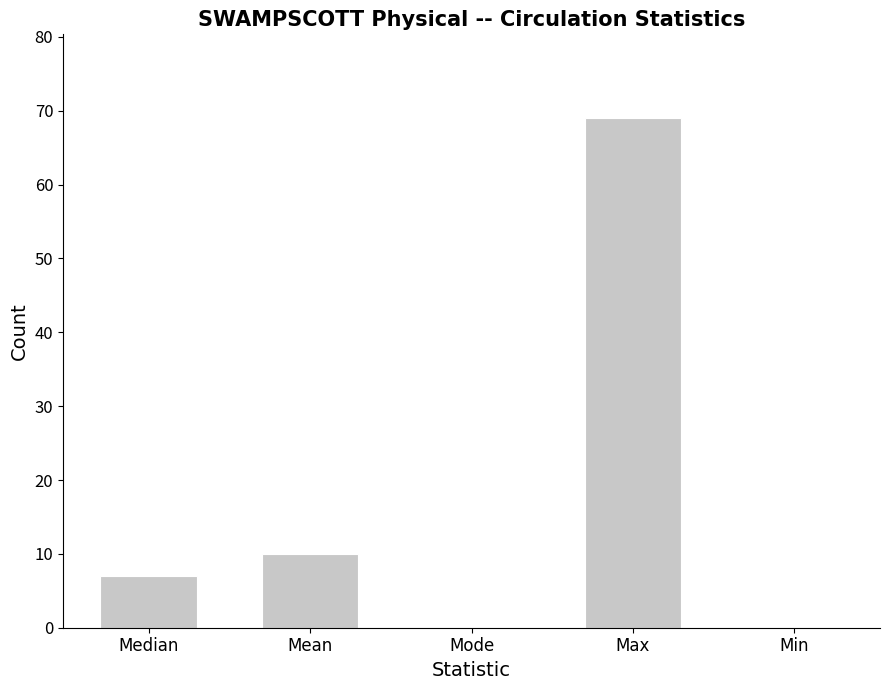

Are the bars horizontal?

No